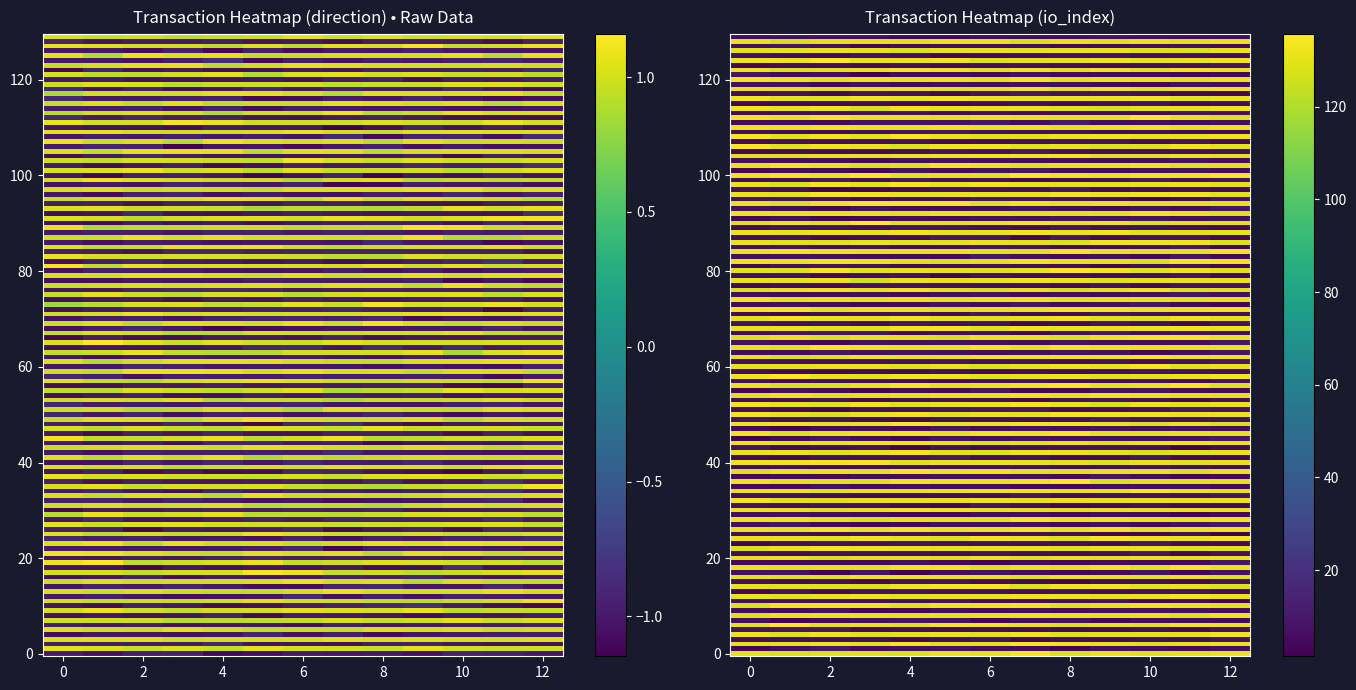

What is the smallest value displayed?

-1